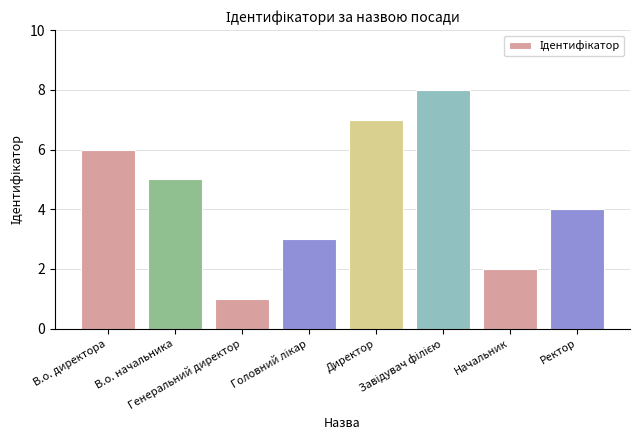

What position from the left is Директор?

5